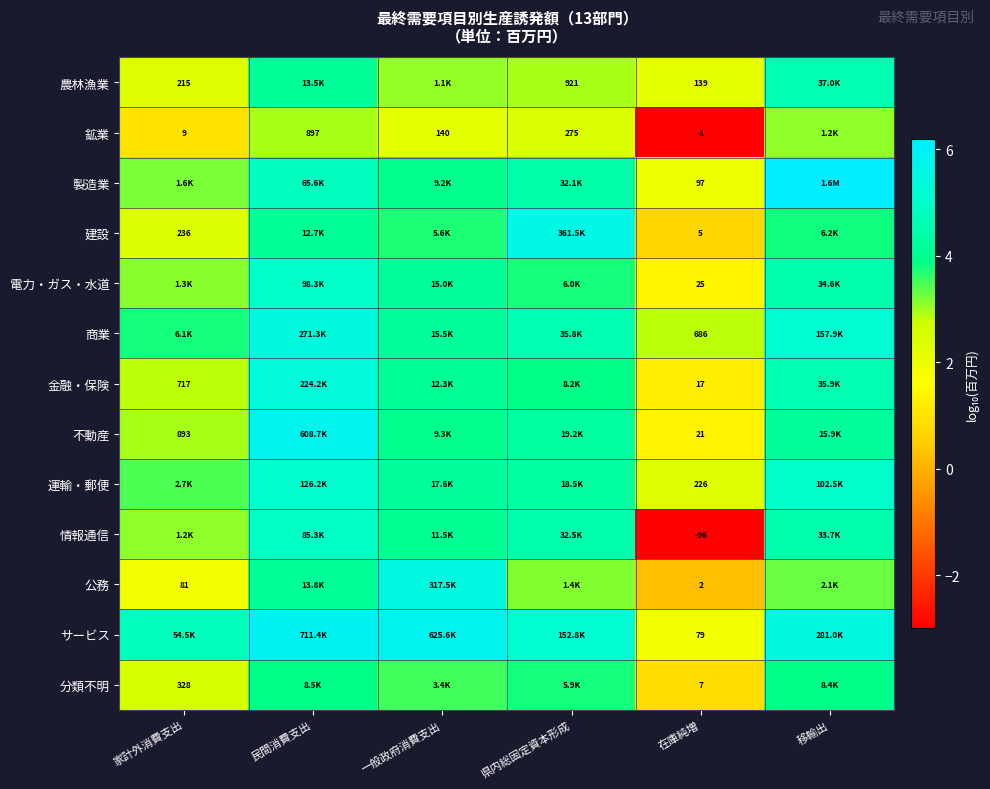

Rank the series at 在庫純増 from lowest to highest value.

情報通信, 鉱業, 公務, 建設, 分類不明, 金融・保険, 不動産, 電力・ガス・水道, サービス, 製造業, 農林漁業, 運輸・郵便, 商業